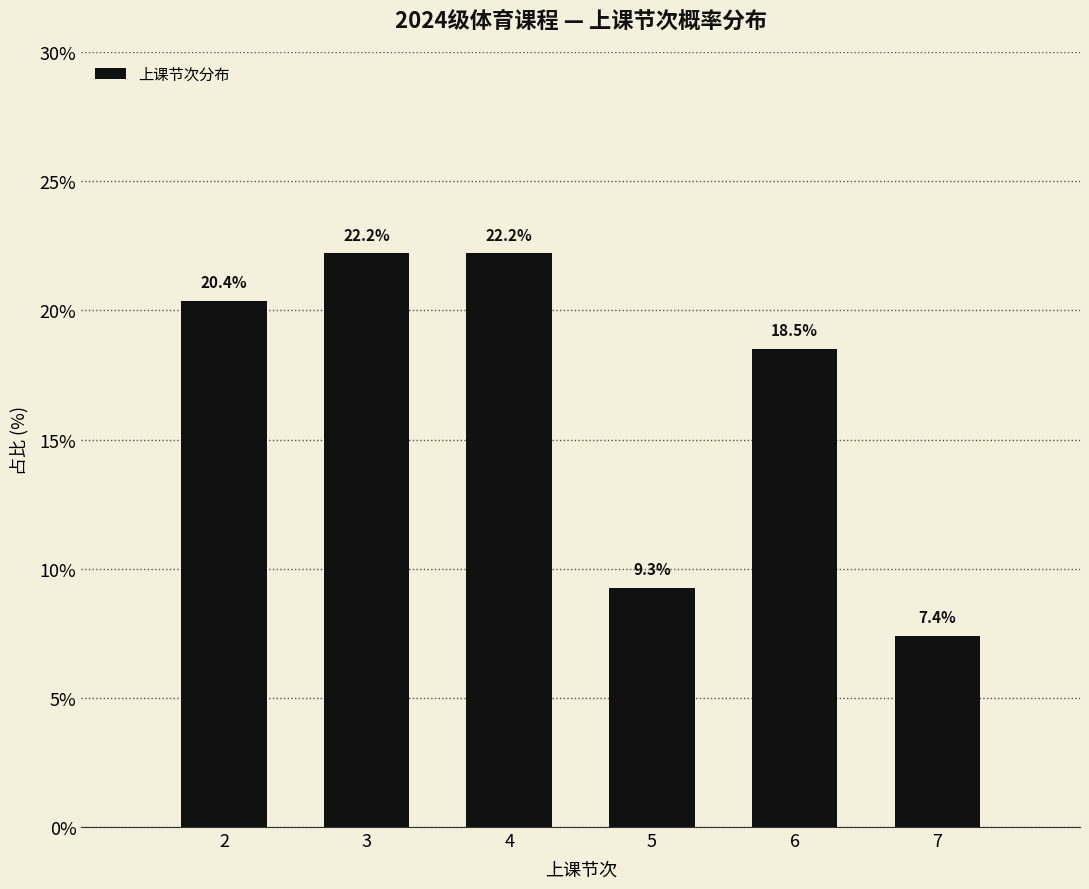

Reading right to left, extract all data points from this chart.

7=7.4	6=18.5	5=9.3	4=22.2	3=22.2	2=20.4